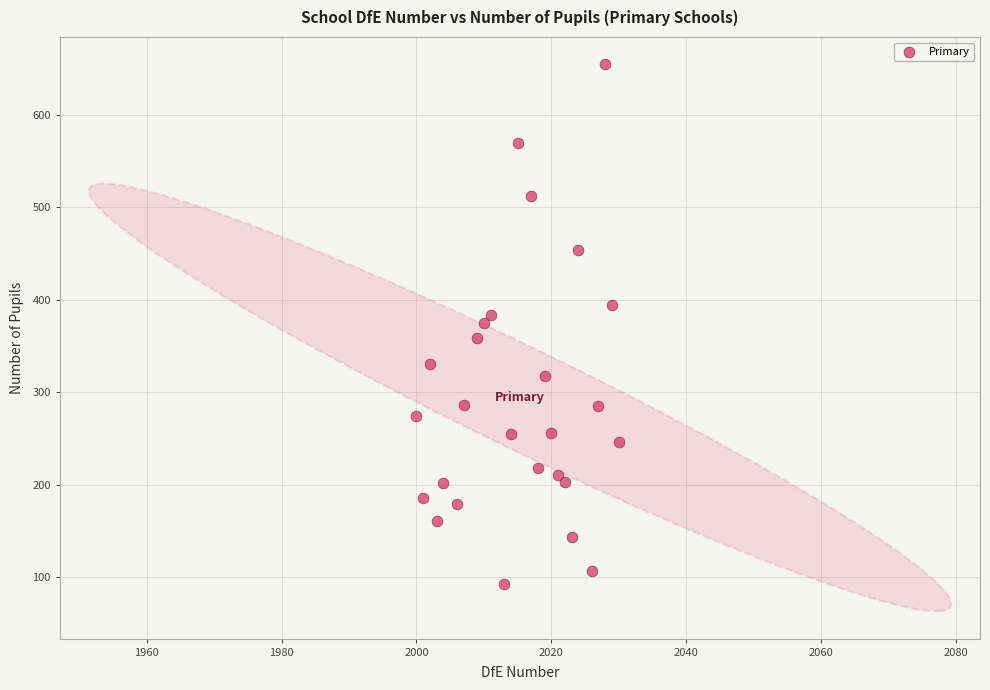

What is the range of Y values (max minus min)?

563